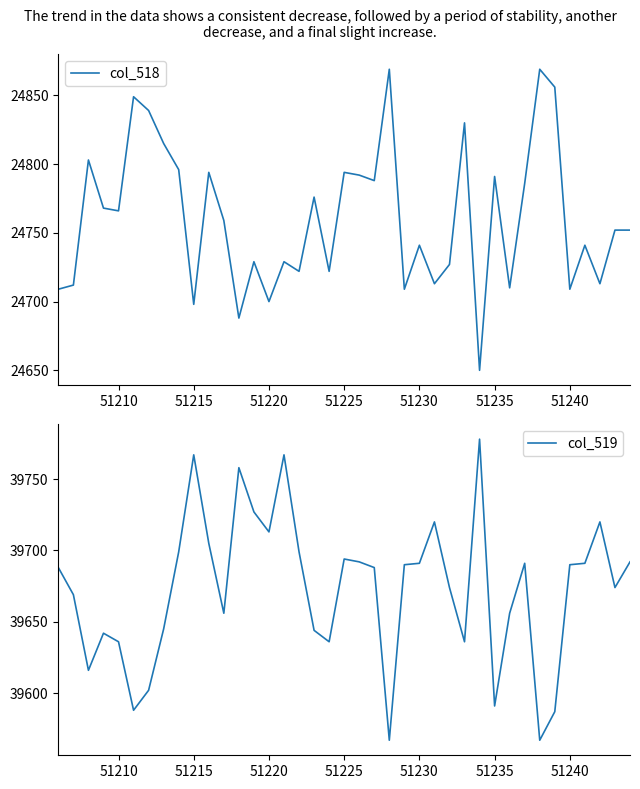

How many data points in col_518 are above 24752?

19